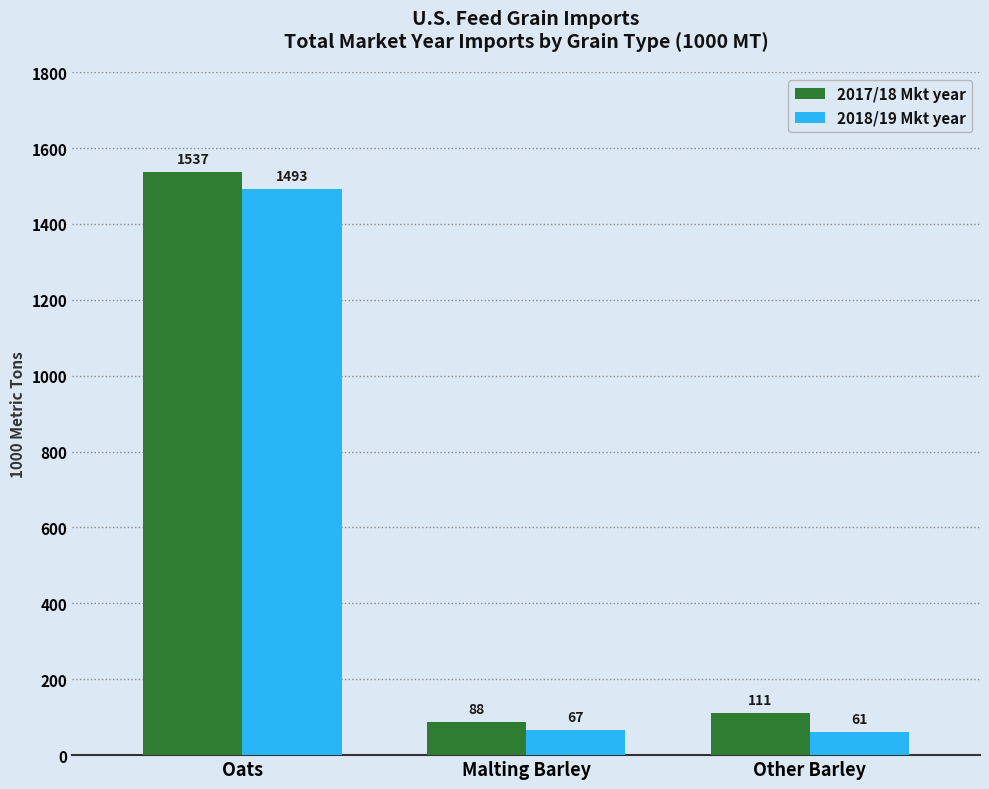

What is the label of the 3rd bar from the right?

Oats